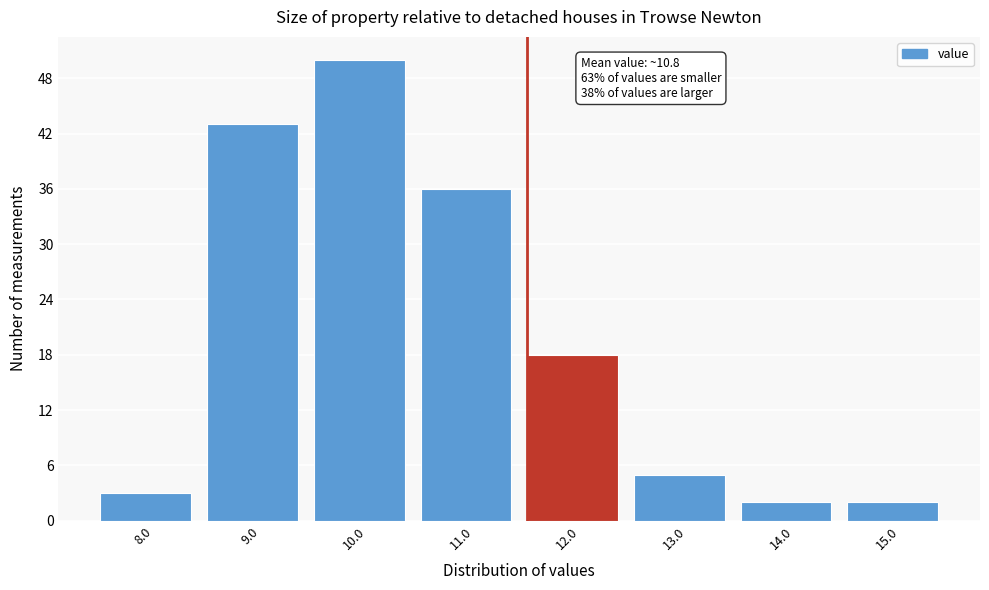

Reading left to right, what are all the values shown in this chart?

3	43	50	36	18	5	2	2